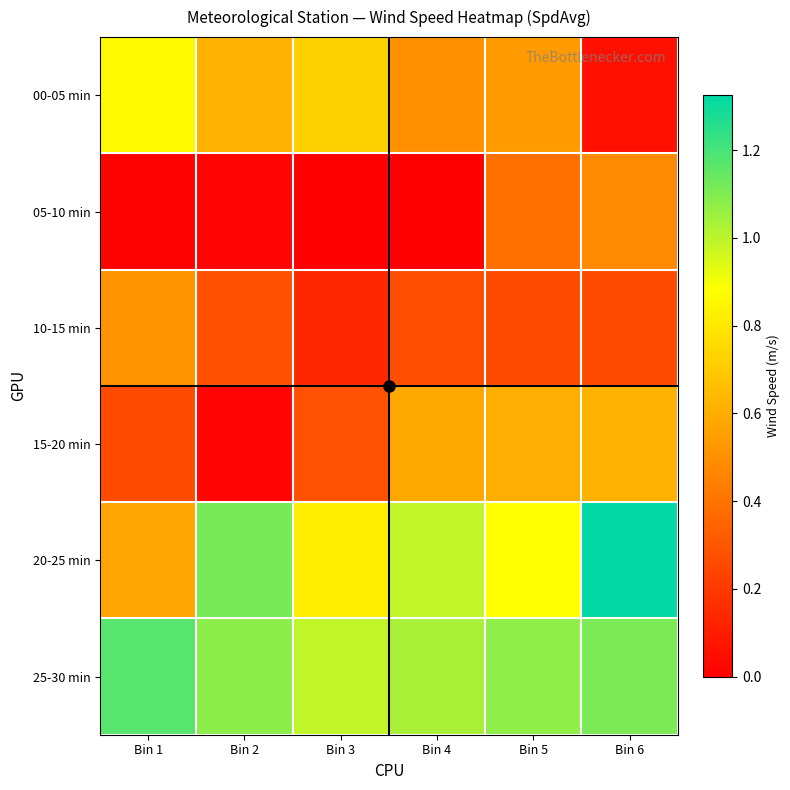

Reading left to right, extract all data points from this chart.

00-05 min: Bin 1=0.9	Bin 2=0.6	Bin 3=0.7	Bin 4=0.5	Bin 5=0.5	Bin 6=0.1
05-10 min: Bin 1=0.0	Bin 2=0.0	Bin 3=0.0	Bin 4=0.0	Bin 5=0.4	Bin 6=0.5
10-15 min: Bin 1=0.5	Bin 2=0.3	Bin 3=0.1	Bin 4=0.3	Bin 5=0.3	Bin 6=0.3
15-20 min: Bin 1=0.3	Bin 2=0.0	Bin 3=0.3	Bin 4=0.6	Bin 5=0.6	Bin 6=0.6
20-25 min: Bin 1=0.6	Bin 2=1.1	Bin 3=0.8	Bin 4=1.0	Bin 5=0.9	Bin 6=1.3
25-30 min: Bin 1=1.2	Bin 2=1.1	Bin 3=1.0	Bin 4=1.0	Bin 5=1.1	Bin 6=1.1